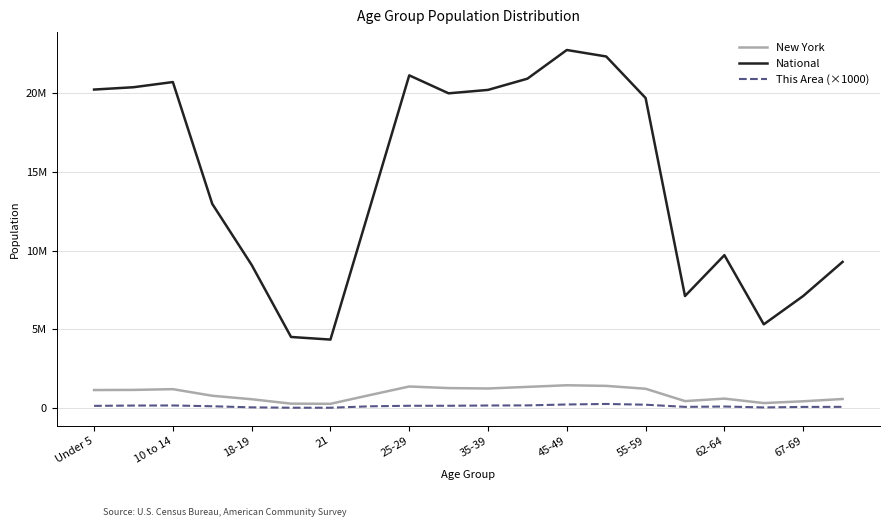

What are all the series names shown in the legend?

New York, National, This Area (×1000)